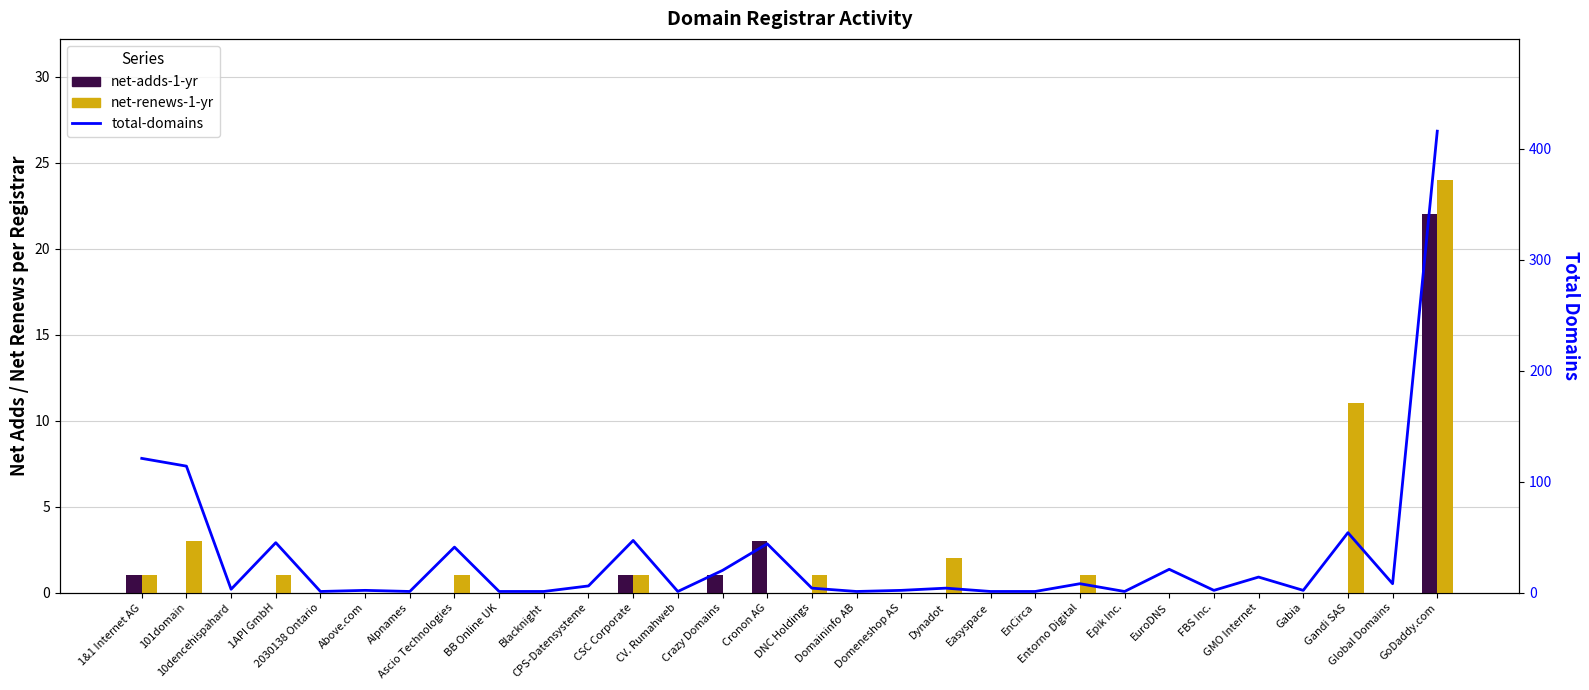

Reading left to right, transcribe all the data shown in this chart.

net-adds-1-yr: 1&1 Internet AG=1	101domain=0	10dencehispahard=0	1API GmbH=0	2030138 Ontario=0	Above.com=0	Alpnames=0	Ascio Technologies=0	BB Online UK=0	Blacknight=0	CPS-Datensysteme=0	CSC Corporate=1	CV. Rumahweb=0	Crazy Domains=1	Cronon AG=3	DNC Holdings=0	Domaininfo AB=0	Domeneshop AS=0	Dynadot=0	Easyspace=0	EnCirca=0	Entorno Digital=0	Epik Inc.=0	EuroDNS=0	FBS Inc.=0	GMO Internet=0	Gabia=0	Gandi SAS=0	Global Domains=0	GoDaddy.com=22
net-renews-1-yr: 1&1 Internet AG=1	101domain=3	10dencehispahard=0	1API GmbH=1	2030138 Ontario=0	Above.com=0	Alpnames=0	Ascio Technologies=1	BB Online UK=0	Blacknight=0	CPS-Datensysteme=0	CSC Corporate=1	CV. Rumahweb=0	Crazy Domains=0	Cronon AG=0	DNC Holdings=1	Domaininfo AB=0	Domeneshop AS=0	Dynadot=2	Easyspace=0	EnCirca=0	Entorno Digital=1	Epik Inc.=0	EuroDNS=0	FBS Inc.=0	GMO Internet=0	Gabia=0	Gandi SAS=11	Global Domains=0	GoDaddy.com=24
total-domains: 1&1 Internet AG=121	101domain=114	10dencehispahard=3	1API GmbH=45	2030138 Ontario=1	Above.com=2	Alpnames=1	Ascio Technologies=41	BB Online UK=1	Blacknight=1	CPS-Datensysteme=6	CSC Corporate=47	CV. Rumahweb=1	Crazy Domains=20	Cronon AG=44	DNC Holdings=4	Domaininfo AB=1	Domeneshop AS=2	Dynadot=4	Easyspace=1	EnCirca=1	Entorno Digital=8	Epik Inc.=1	EuroDNS=21	FBS Inc.=2	GMO Internet=14	Gabia=2	Gandi SAS=54	Global Domains=8	GoDaddy.com=416